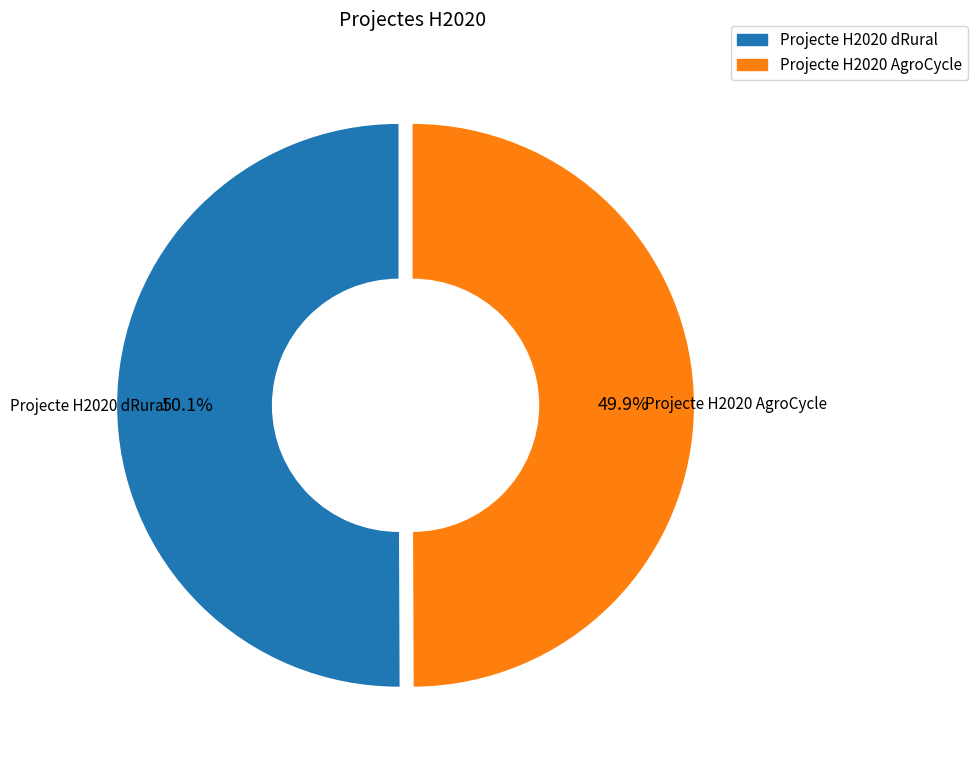

Does any single category account for the majority?

Yes